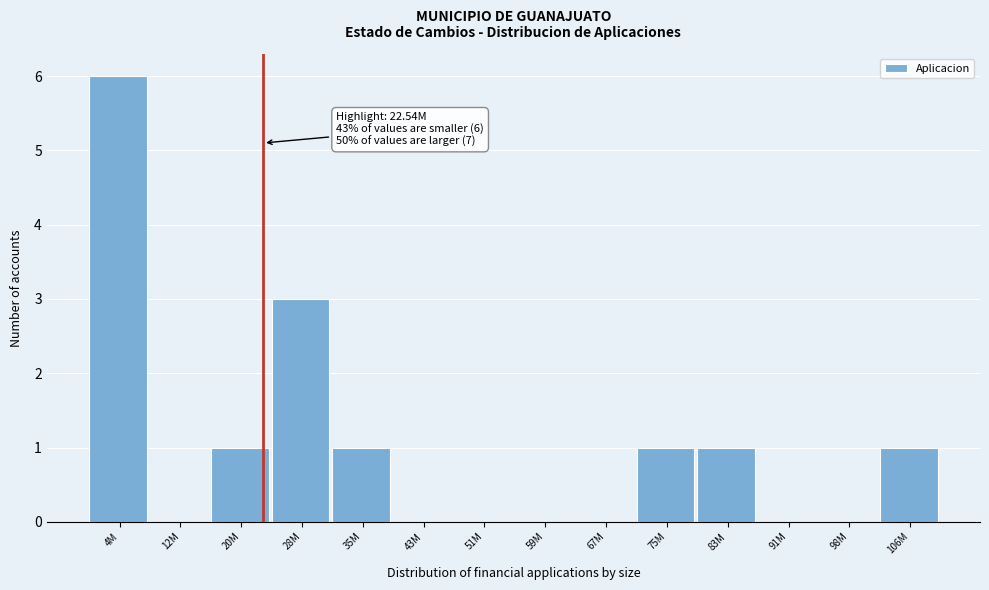

Reading left to right, list all the values displayed in this chart.

4M=6	12M=0	20M=1	28M=3	35M=1	43M=0	51M=0	59M=0	67M=0	75M=1	83M=1	91M=0	98M=0	106M=1